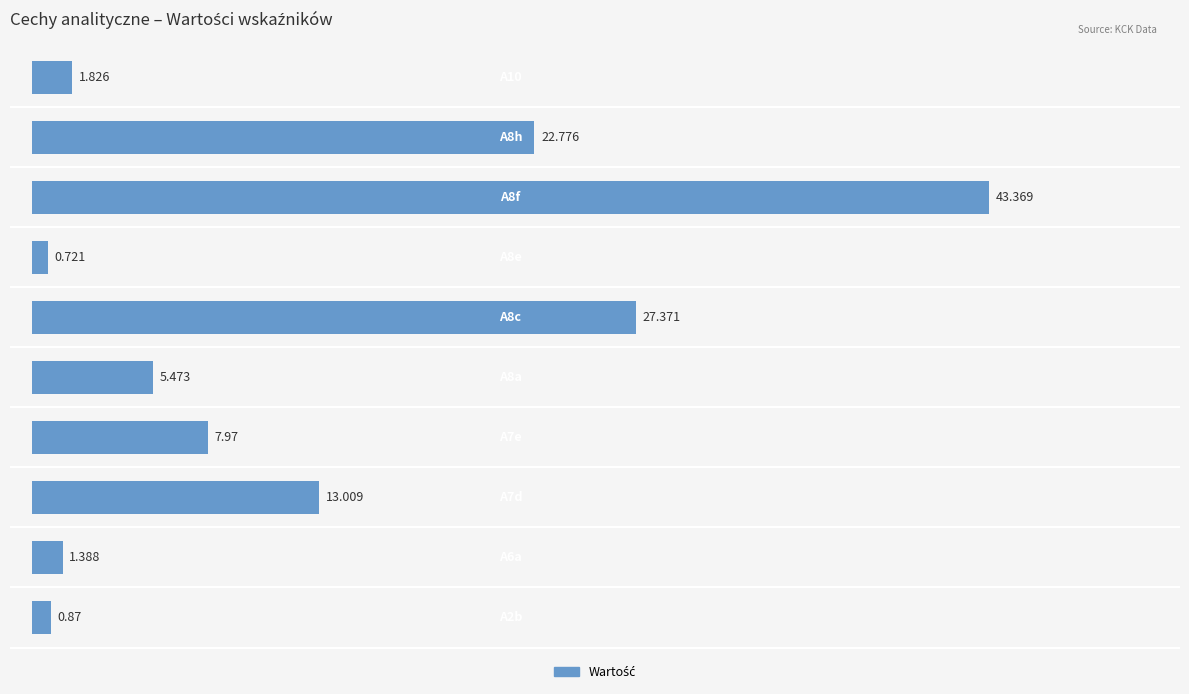

List the labels in order of value, smallest first.

6, 0, 1, 9, 4, 3, 2, 8, 5, 7